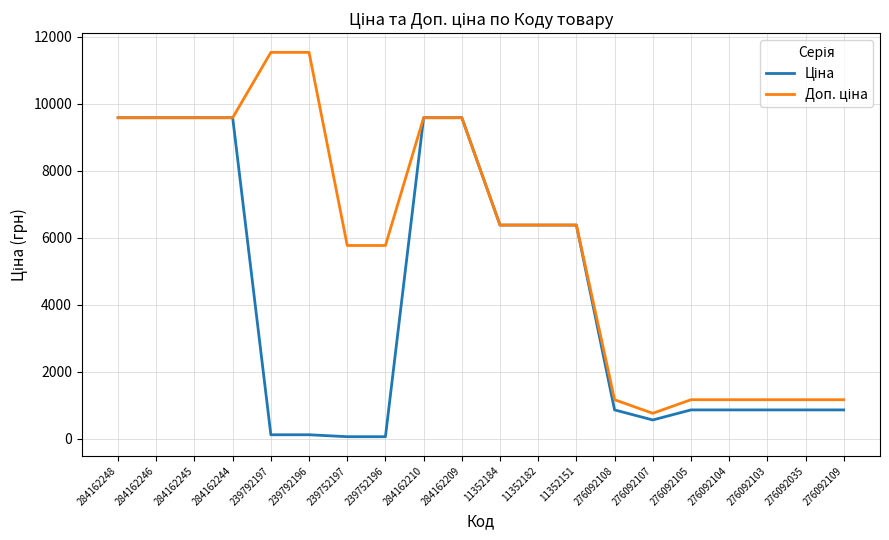

What is the total value across all series at 284162209?

19170.8